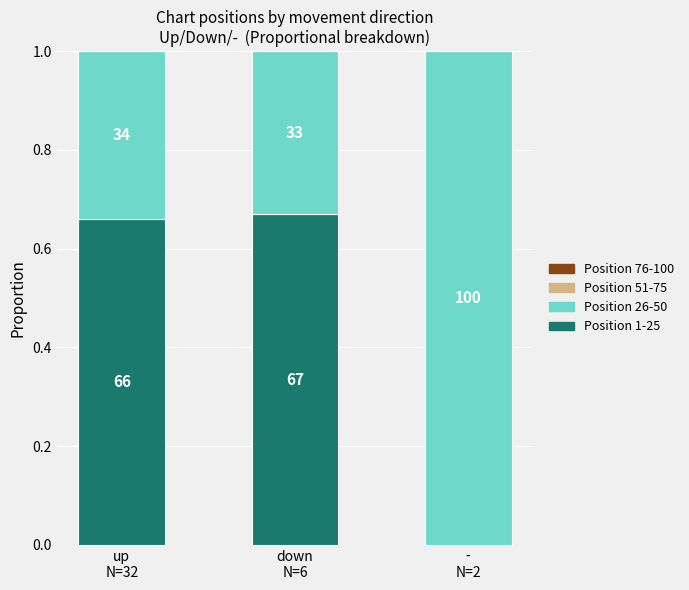

What is the total value across all series at down
N=6?

1.0